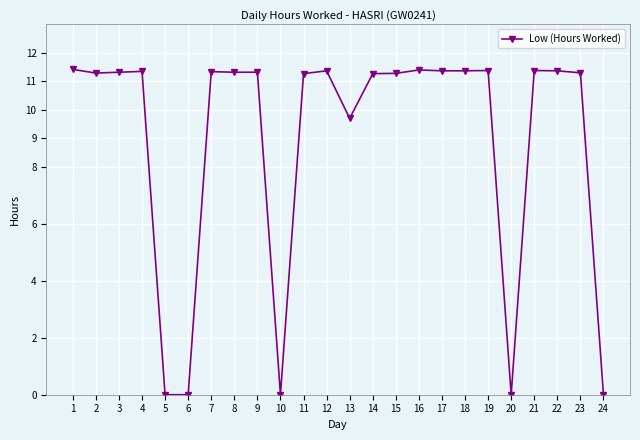

True or false: the data has more than 2 interior local peaks.

True